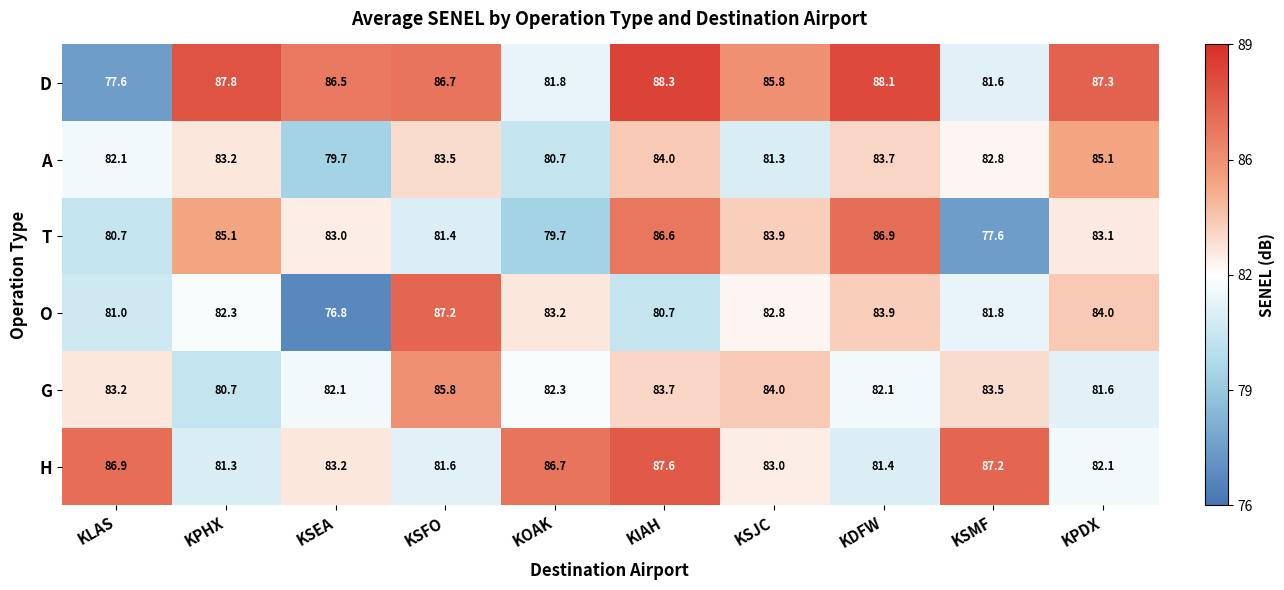

Which series has the largest range (max minus min)?

D